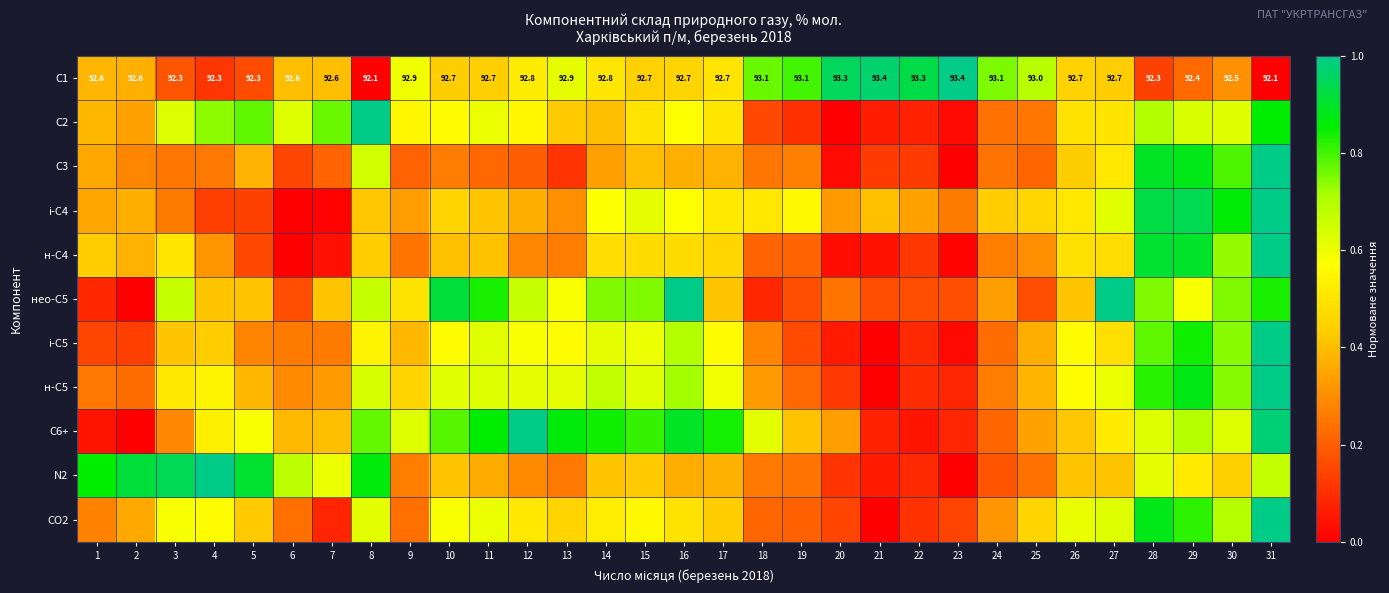

Which category has the highest value in the н-С4 series?

31